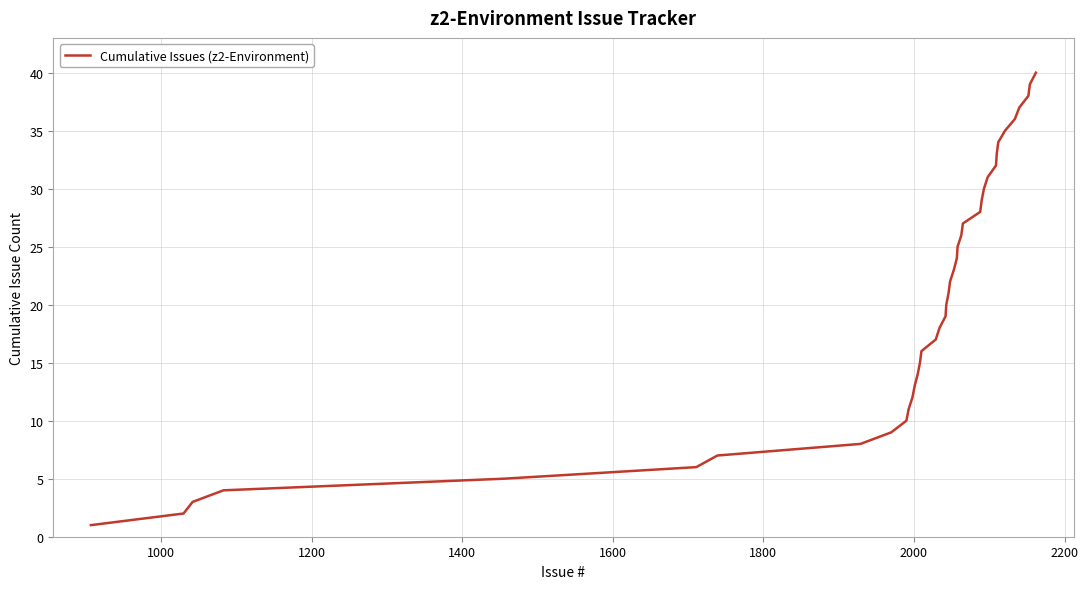

Count the number of data series in this chart.

1